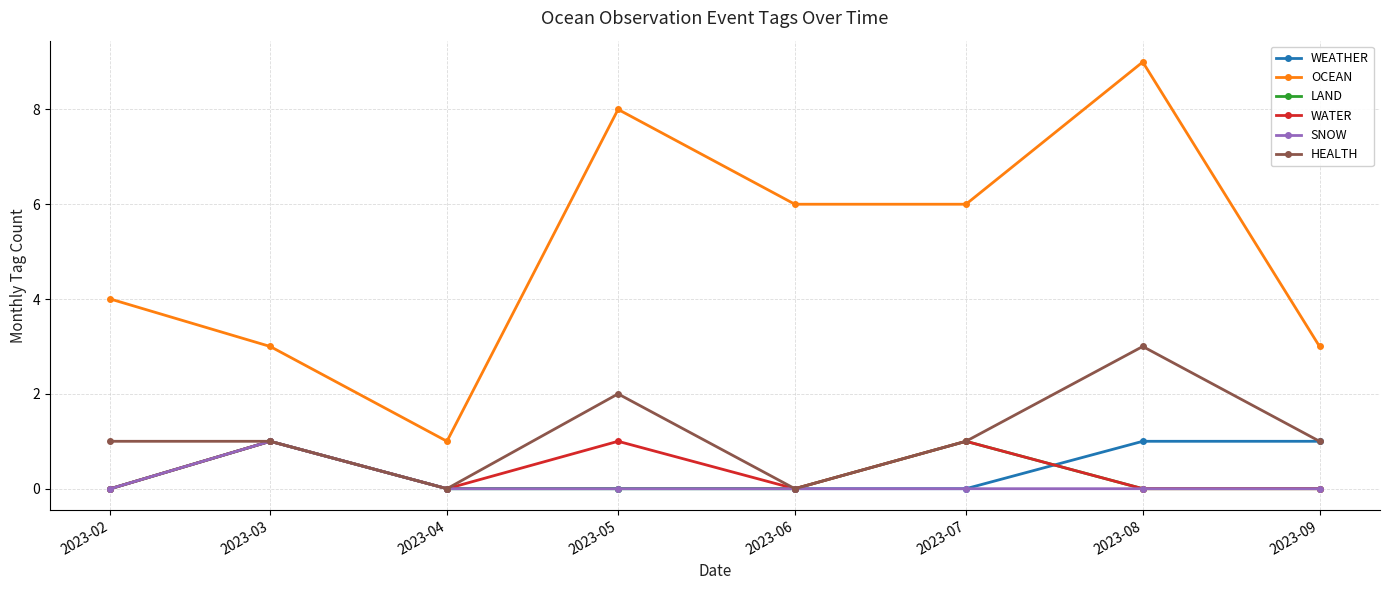

True or false: OCEAN and LAND intersect in this chart.

False